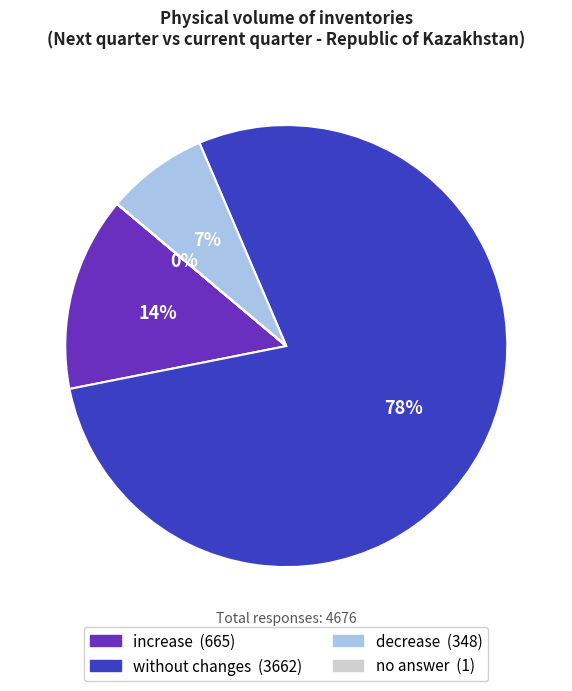

Is it true that without changes is 78% of the pie?

True